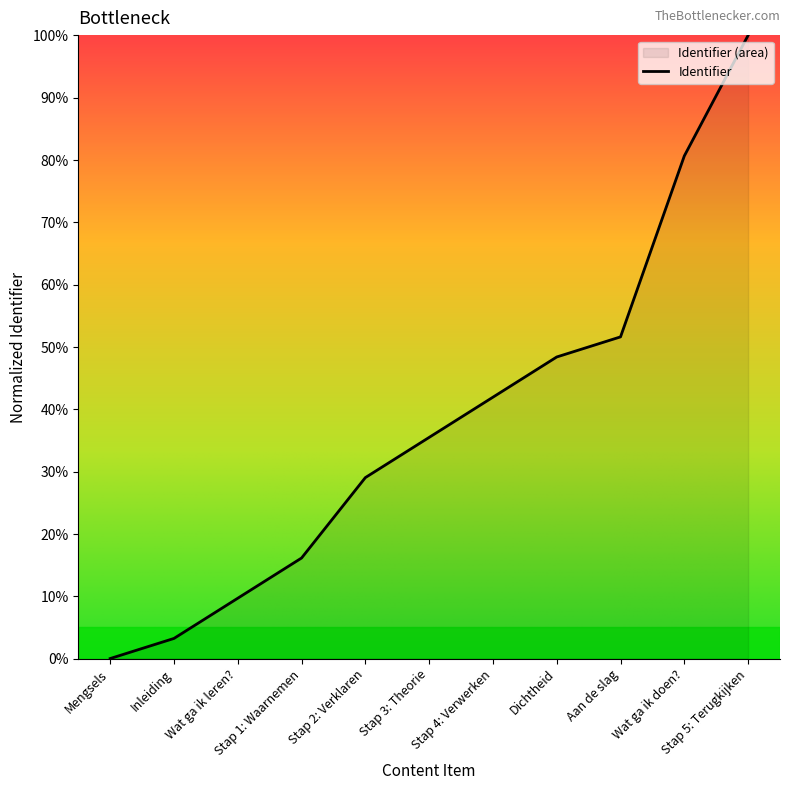

How many series are shown in this chart?

1